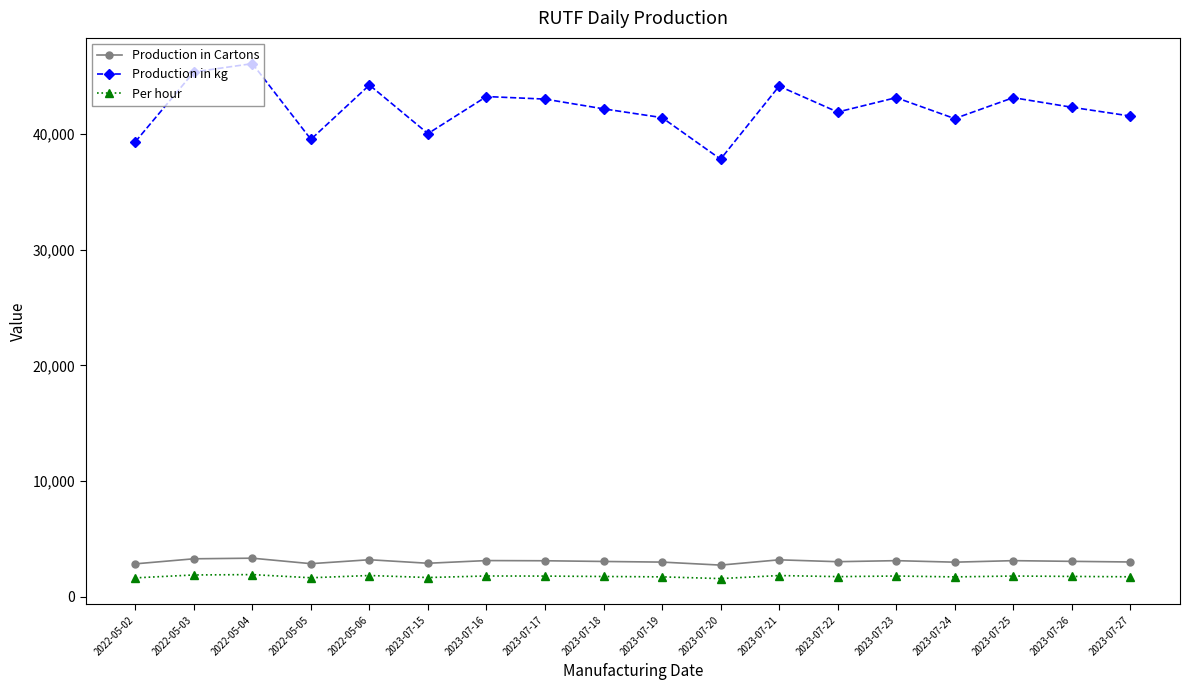

The value of Per hour at 2023-07-27 is 1730.8. True or false?

True